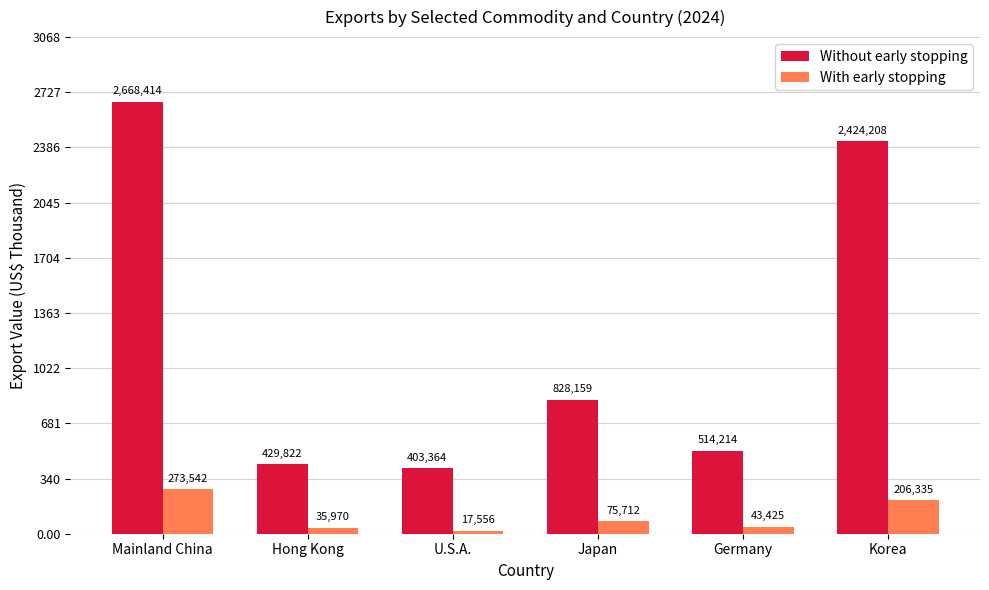

Which category has the lowest value across all series?

U.S.A.